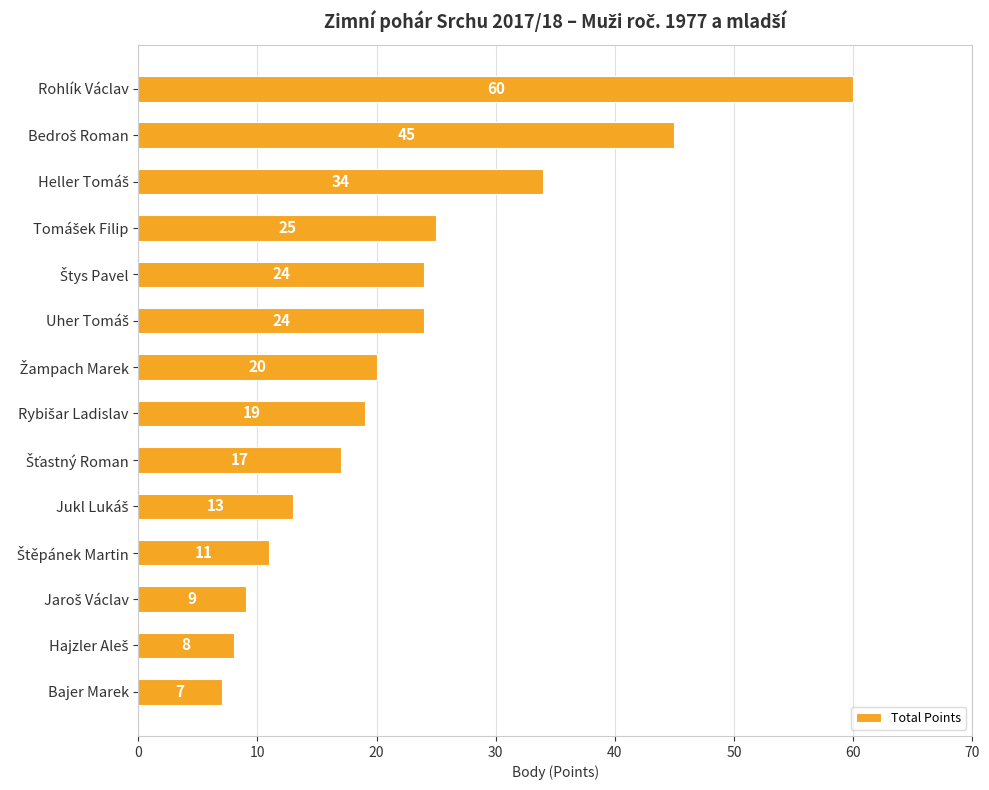

Does the chart contain any negative values?

No